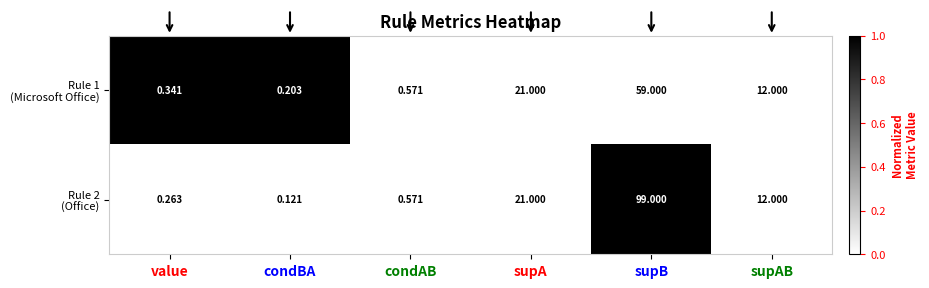

Which category has the highest value across all series?

supB